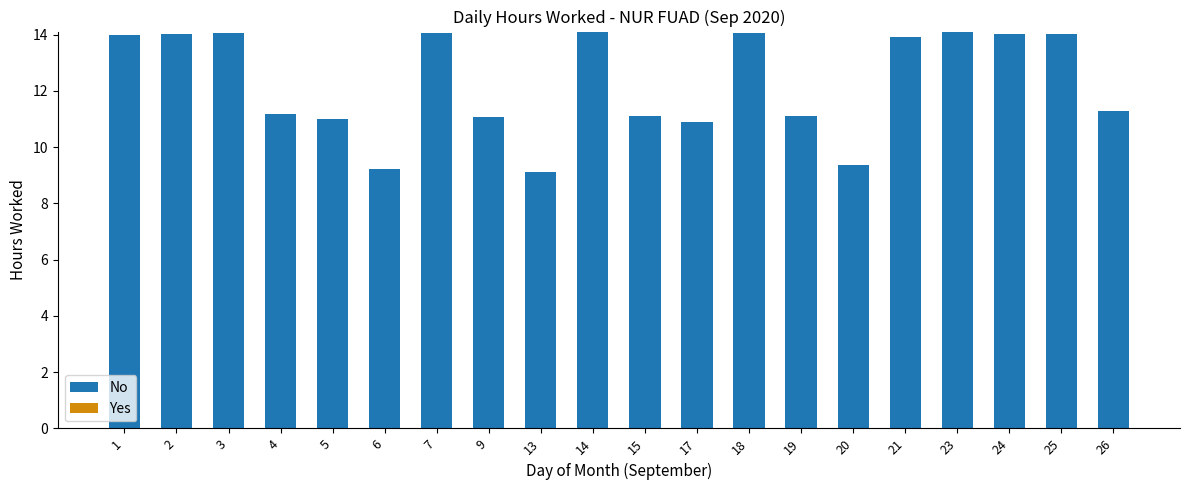

The chart shows a value of 11.2 at 4. True or false?

True